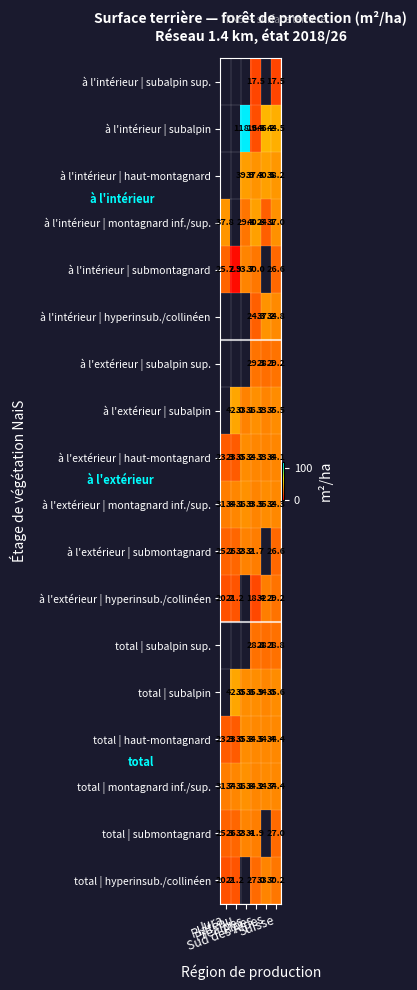

What is the difference between the total | montagnard inf./sup. values at Alpes and Plateau?

0.1